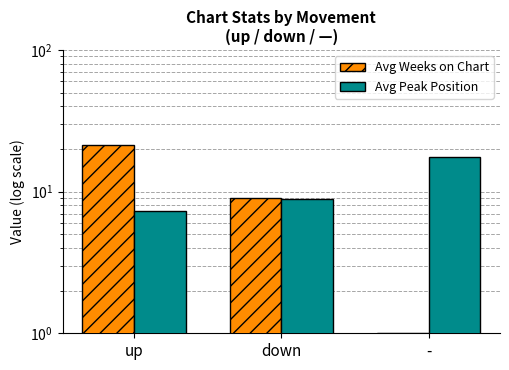

What is the value of the Avg Peak Position bar at the 2nd from the left?

8.9